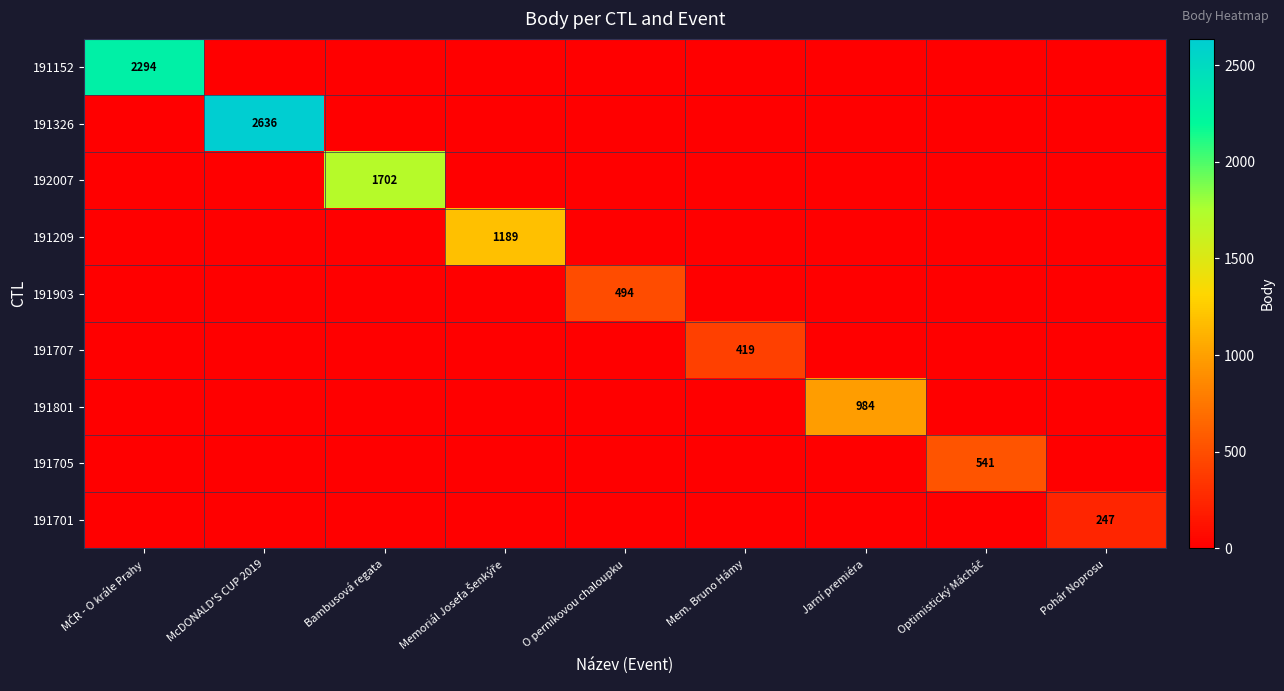

Count the number of categories in the chart.

9